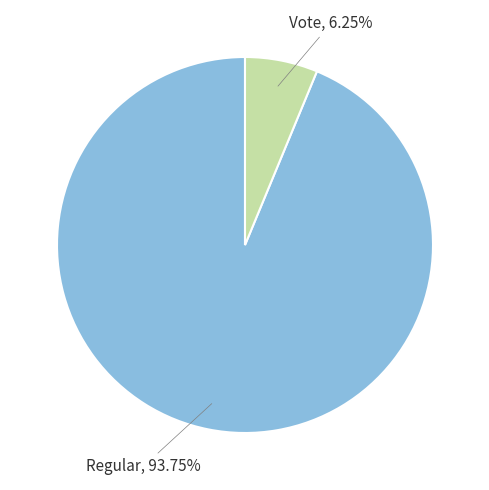

Which category has the biggest portion of the pie?

Regular